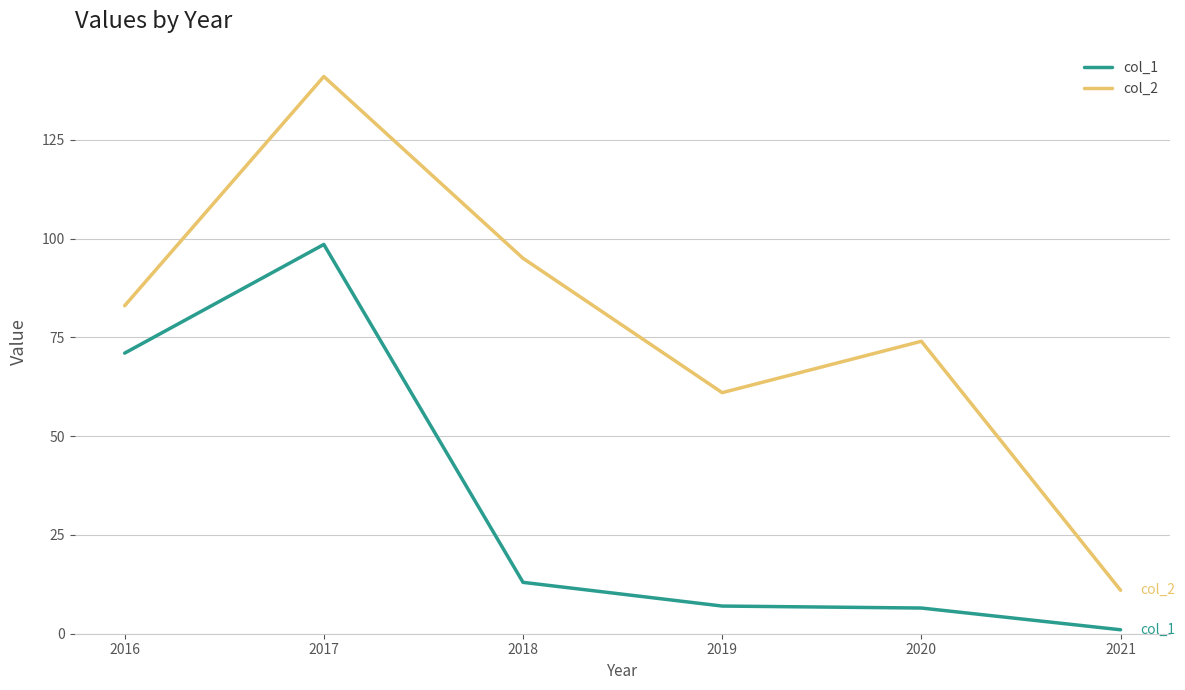

Does the chart display data point markers on the line(s)?

No